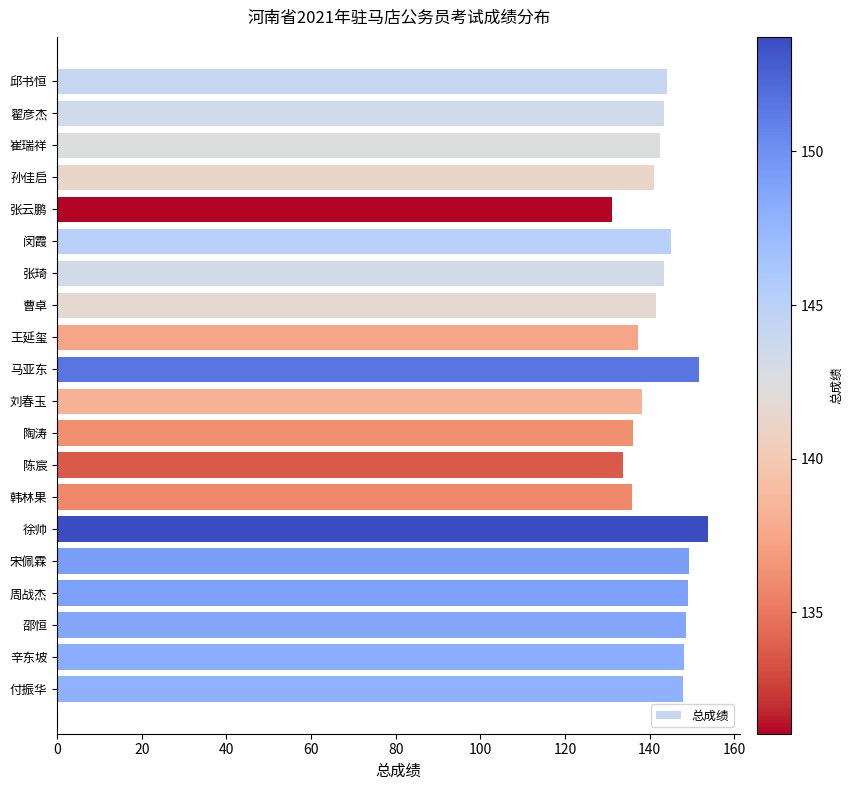

What position from the top is 韩林果?

14